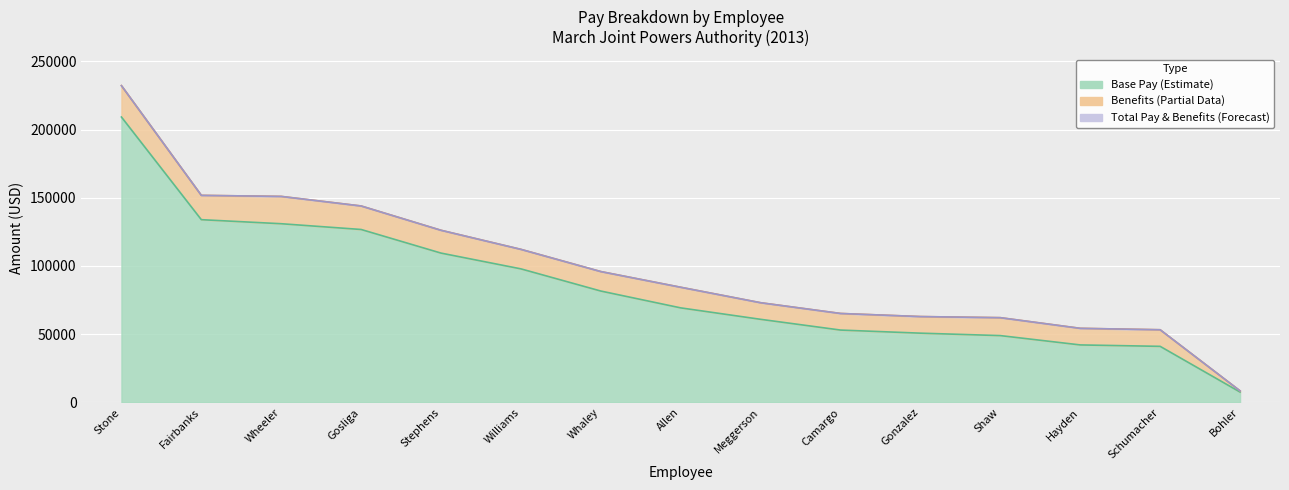

What is the spread (max minus min) of values at Fairbanks?

17822.1